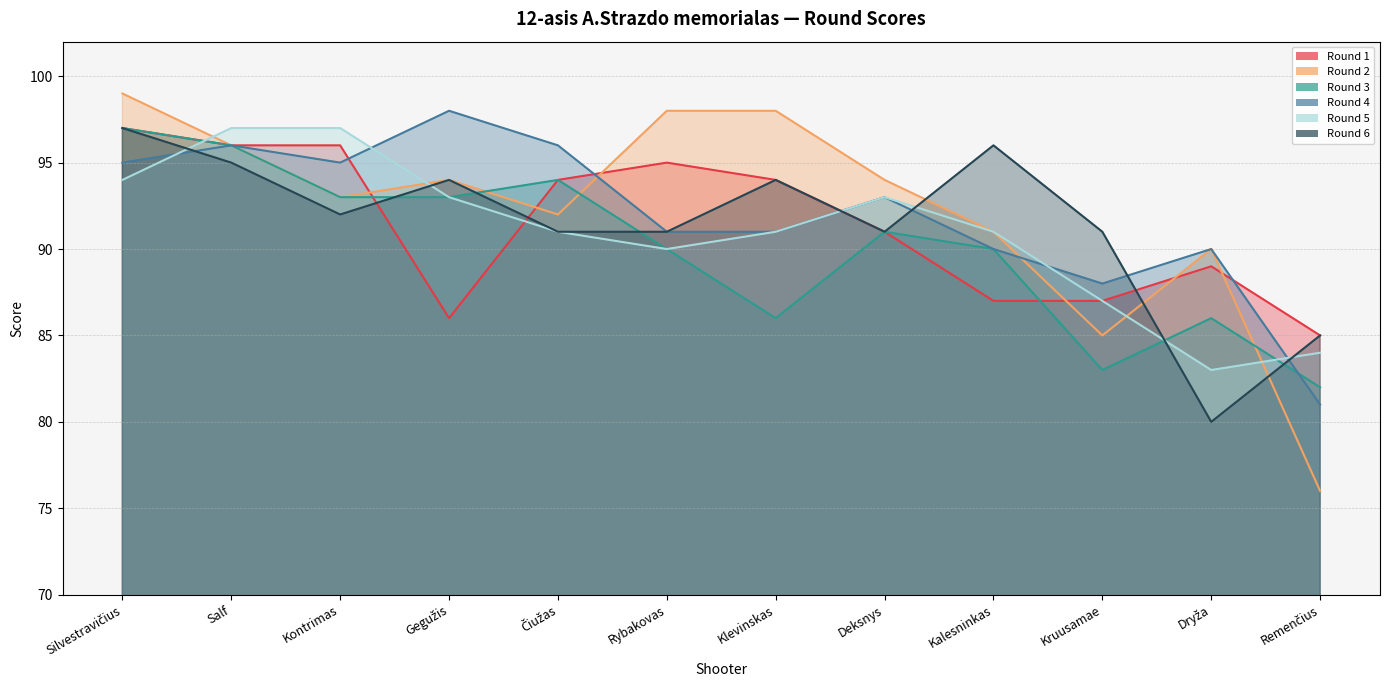

Is it true that Round 5 equals 90 at Rybakovas?

True